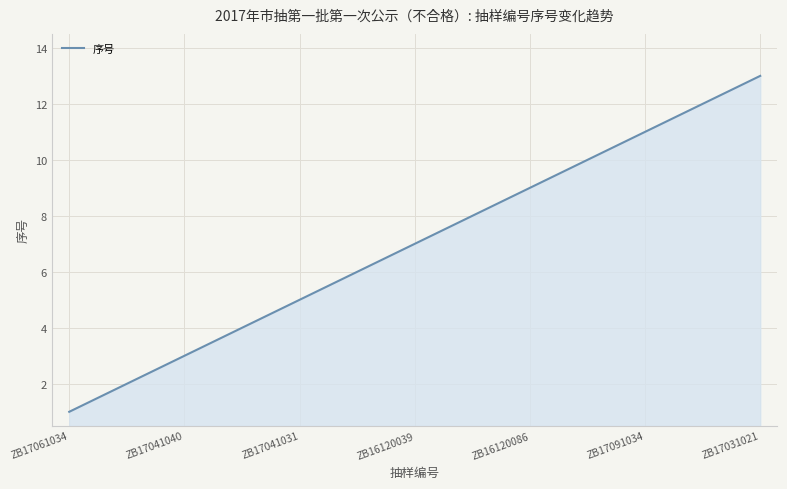

What is the maximum value shown in the chart?

13.0